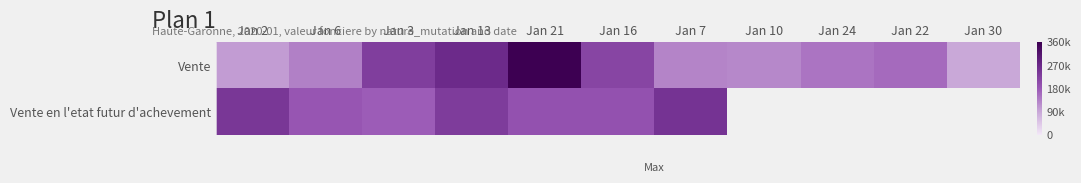

What value does the Vente en l'etat futur d'achevement series have at Jan 21?

194282.0